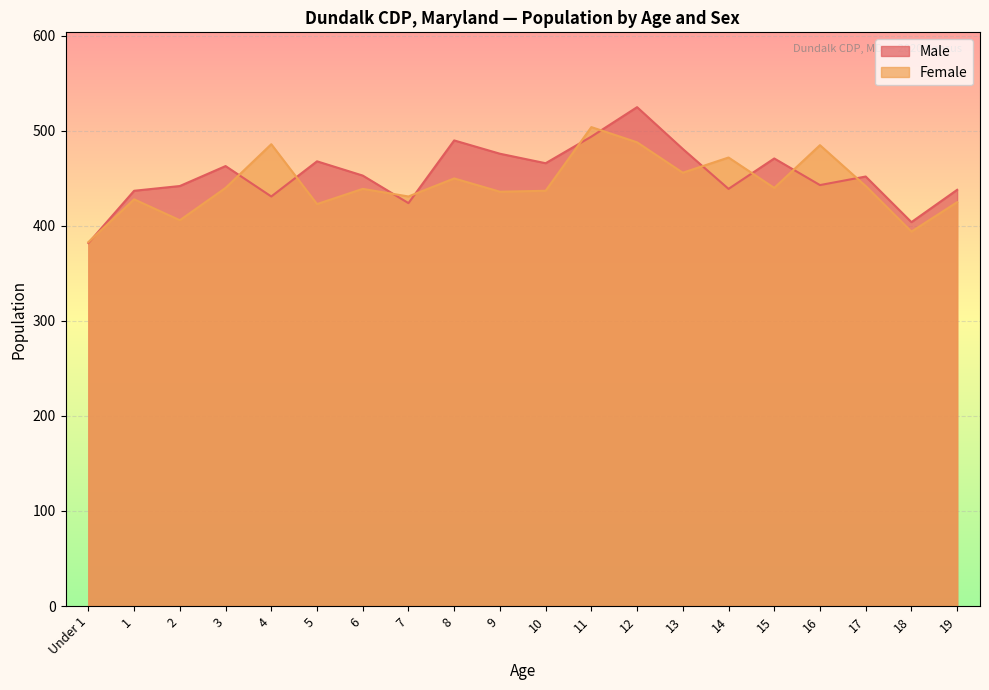

True or false: Male and Female intersect in this chart.

True